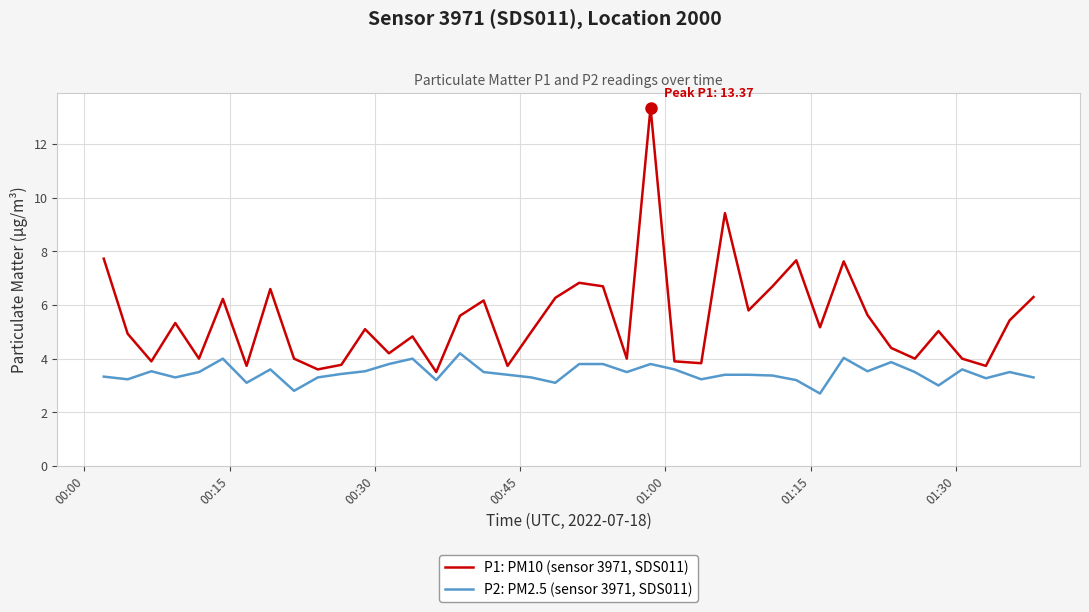

What is the smallest value displayed?

2.7